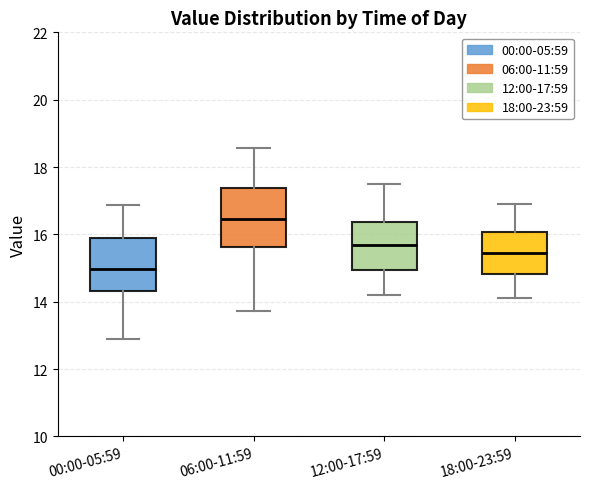

Reading left to right, transcribe this box plot: for each box, give where its median line is, the range the box spans, and where its two whiskers end, as read against the y-axis. The values are not printed on the chart, so give them approximately, as read against the axis.

00:00-05:59: median 15.0, box 14.4 to 15.8, whiskers 13.0 to 16.8
06:00-11:59: median 16.4, box 15.6 to 17.4, whiskers 13.8 to 18.6
12:00-17:59: median 15.8, box 15.0 to 16.4, whiskers 14.2 to 17.6
18:00-23:59: median 15.4, box 14.8 to 16.0, whiskers 14.2 to 17.0